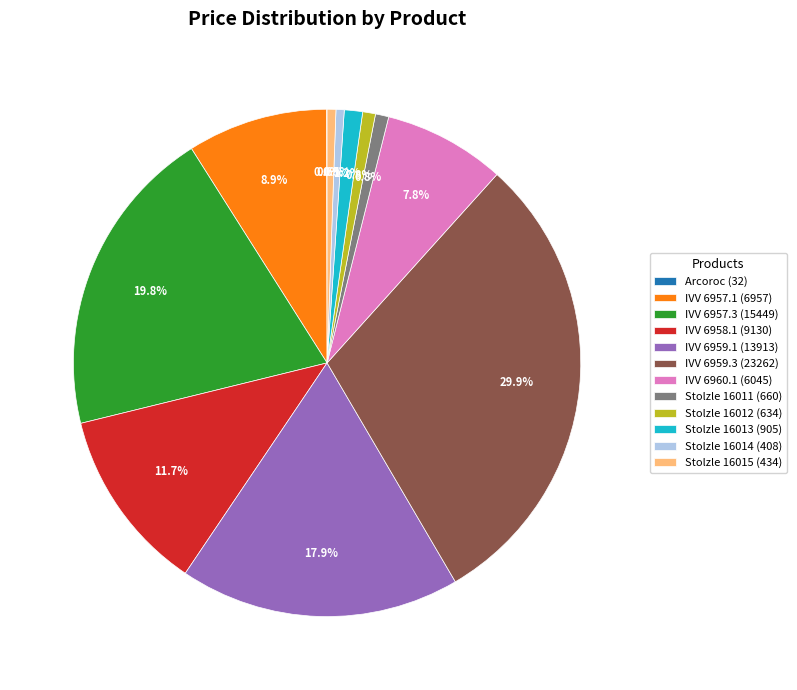

Between Stolzle 16011 (660) and IVV 6958.1 (9130), which is larger?

IVV 6958.1 (9130)